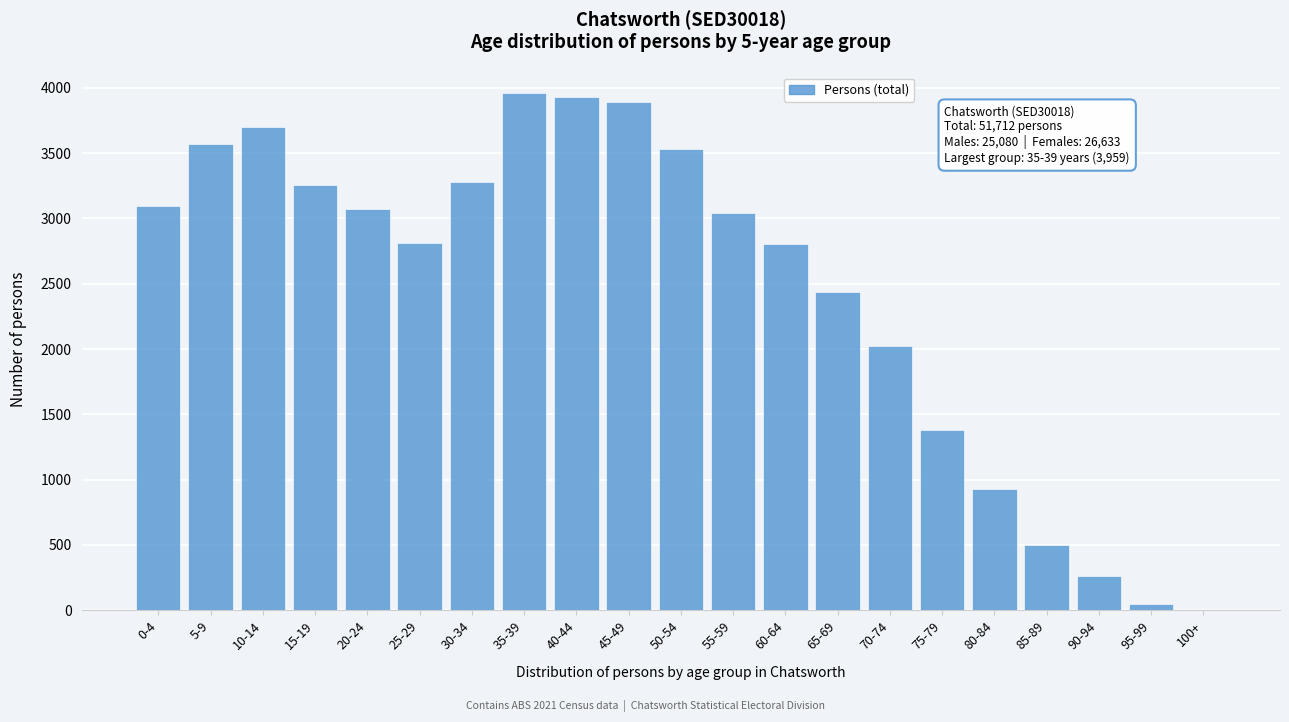

Which has a higher value, 80-84 or 40-44?

40-44